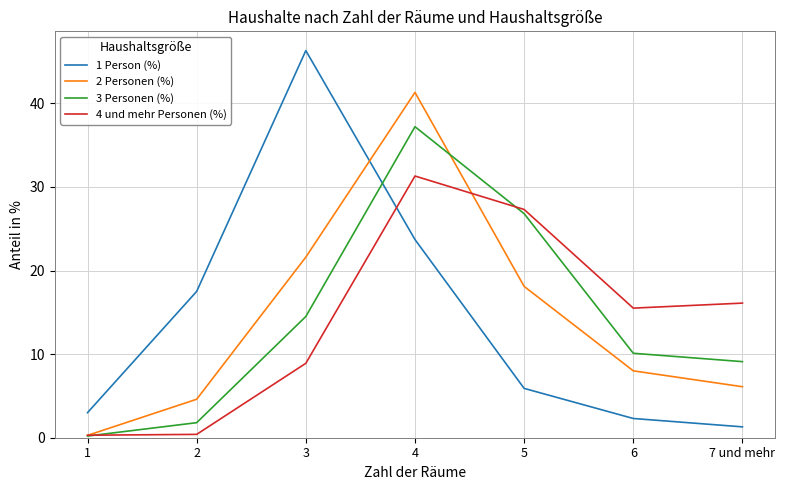

What is the total value across all series at 4?

133.5